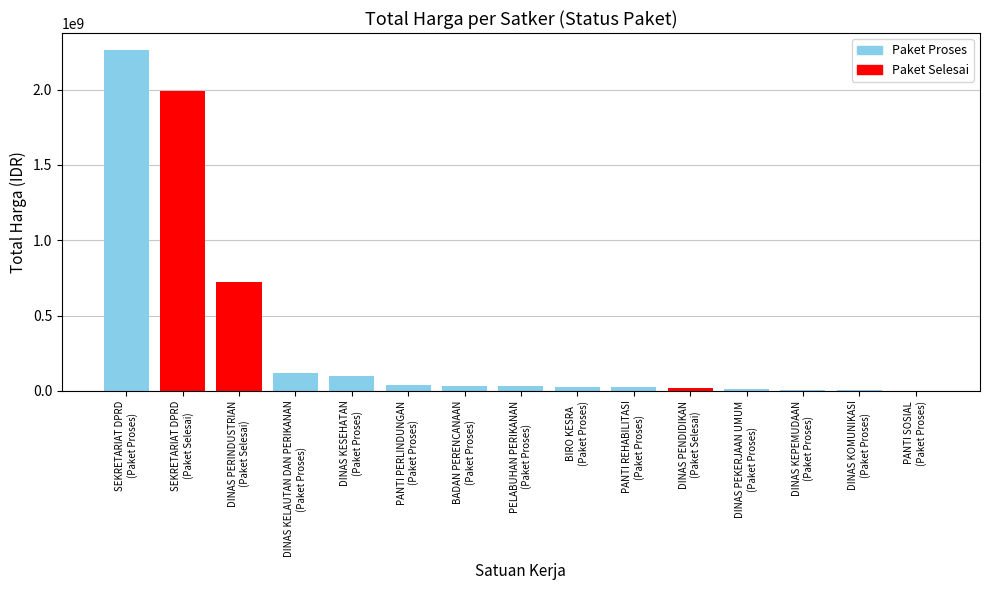

What is the sum of all values?

5391544500